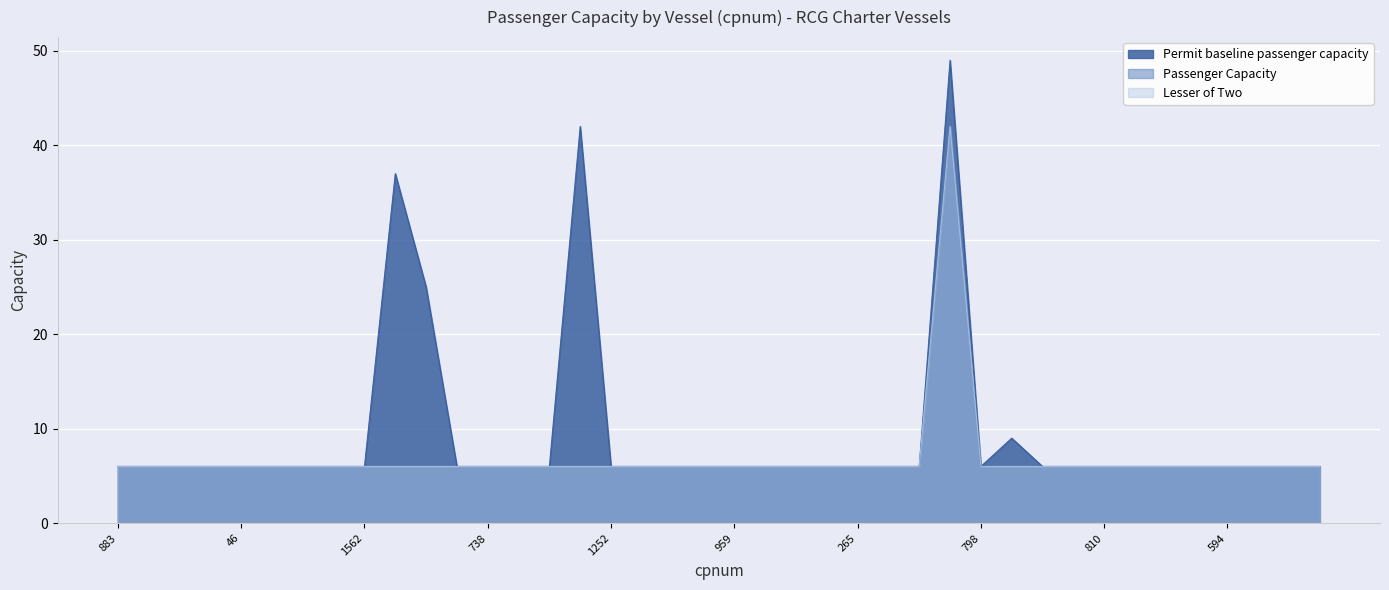

Rank the categories by Permit baseline passenger capacity value from lowest to highest.

883, 899, 565, 1466, 46, 78, 349, 1569, 1562, 366, 738, 1076, 1611, 1252, 1587, 1501, 24, 959, 982, 1455, 50, 265, 70, 1060, 798, 777, 1504, 810, 480, 58, 1284, 594, 219, 1594, 945, 836, 825, 169, 543, 821